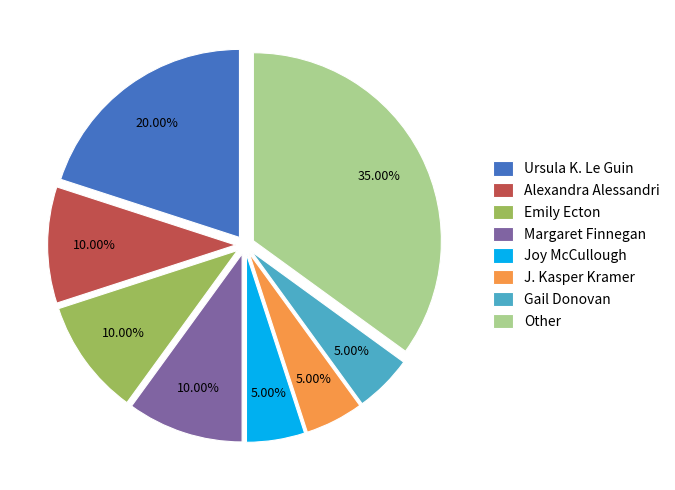

Is it true that Alexandra Alessandri is 22% of the pie?

False